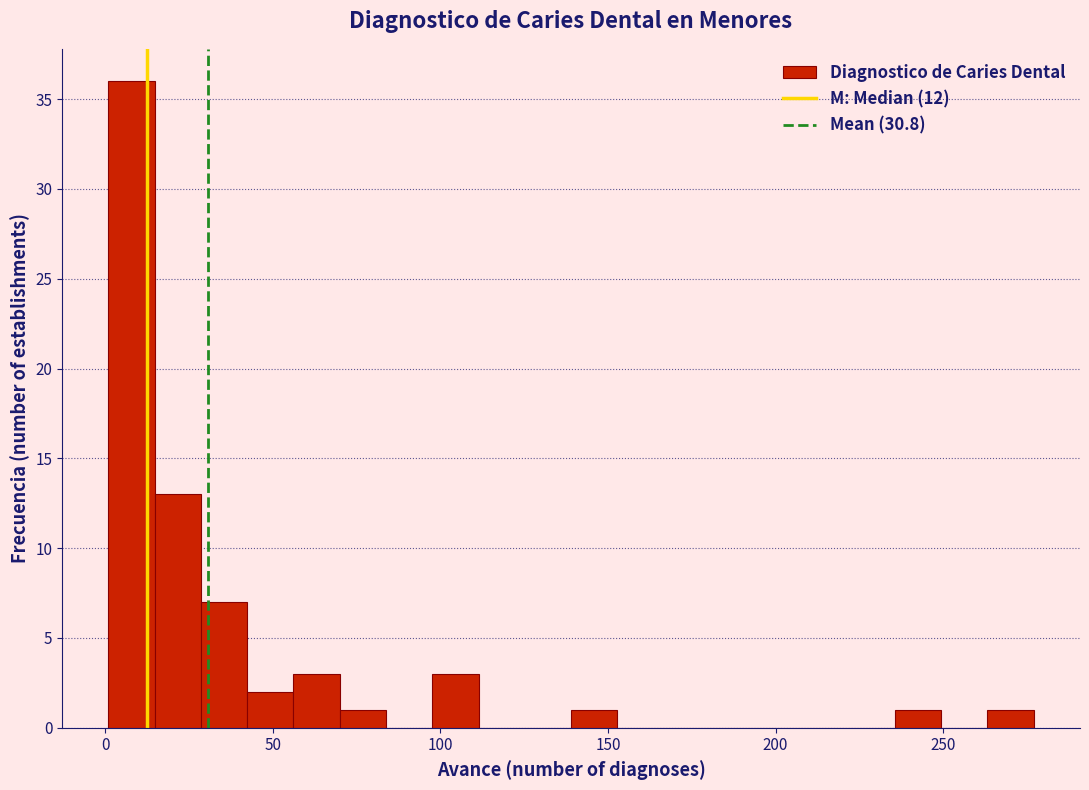

Read against the x-axis, roughly where is the centre of the tallest bar?

10